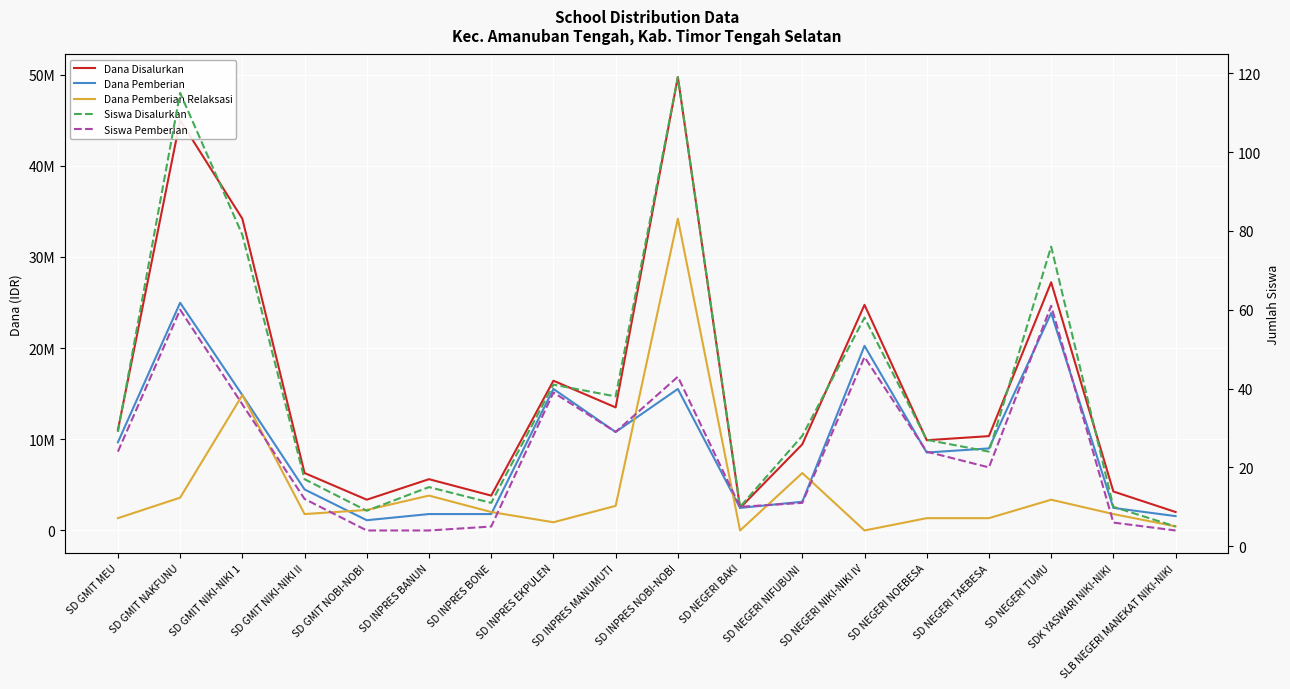

The value of Dana Disalurkan at SD INPRES NOBI-NOBI is 49725000. True or false?

True